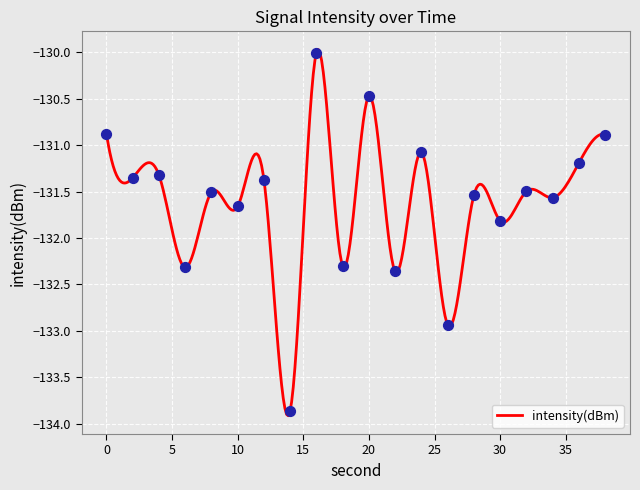

What is the change in value from 14 to 38?

+3.0